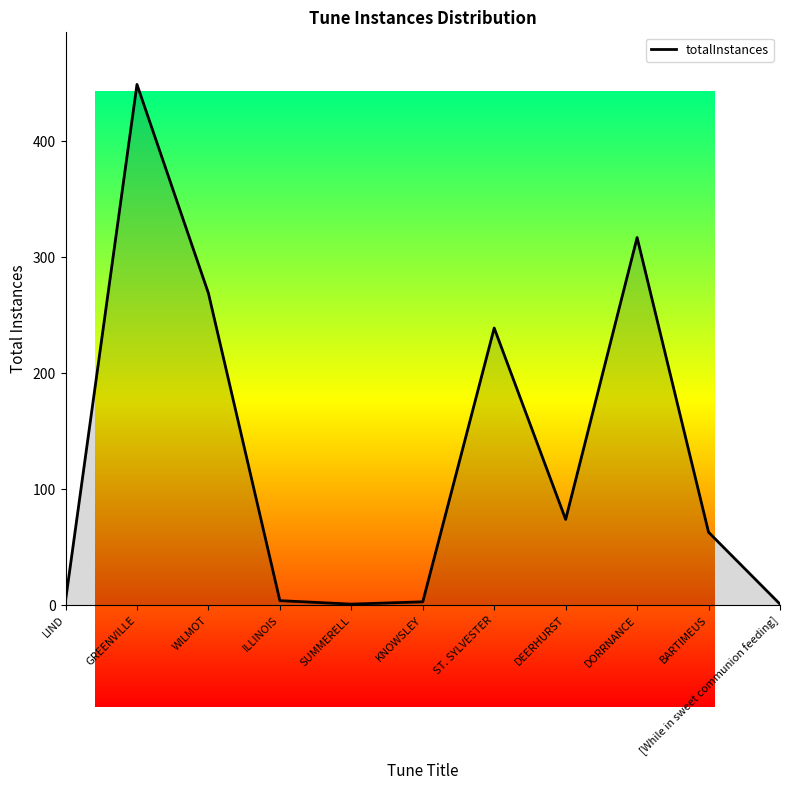

Which has a higher value, [While in sweet communion feeding] or ST. SYLVESTER?

ST. SYLVESTER